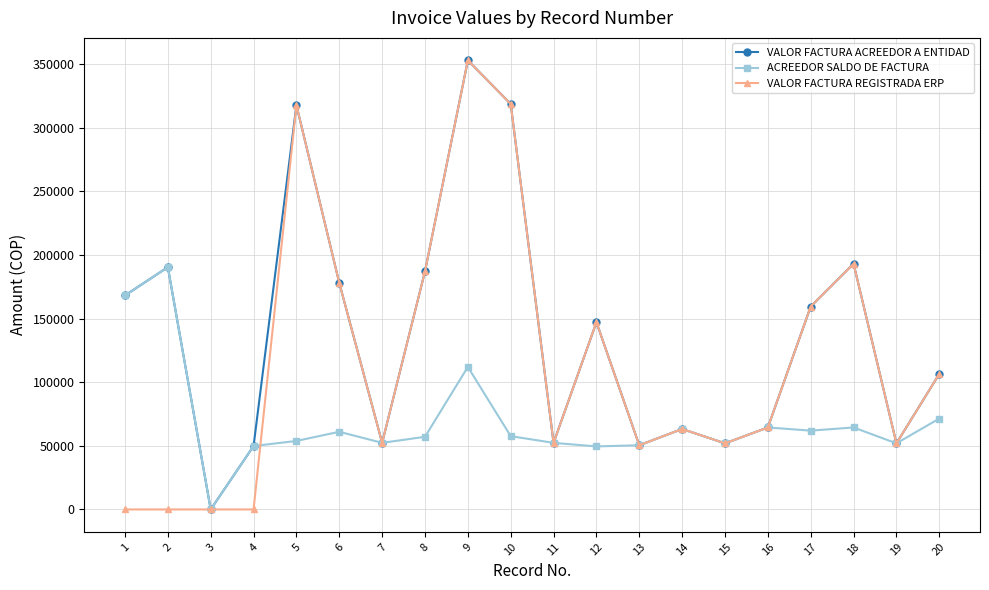

What is the highest value of the ACREEDOR SALDO DE FACTURA series?

190480